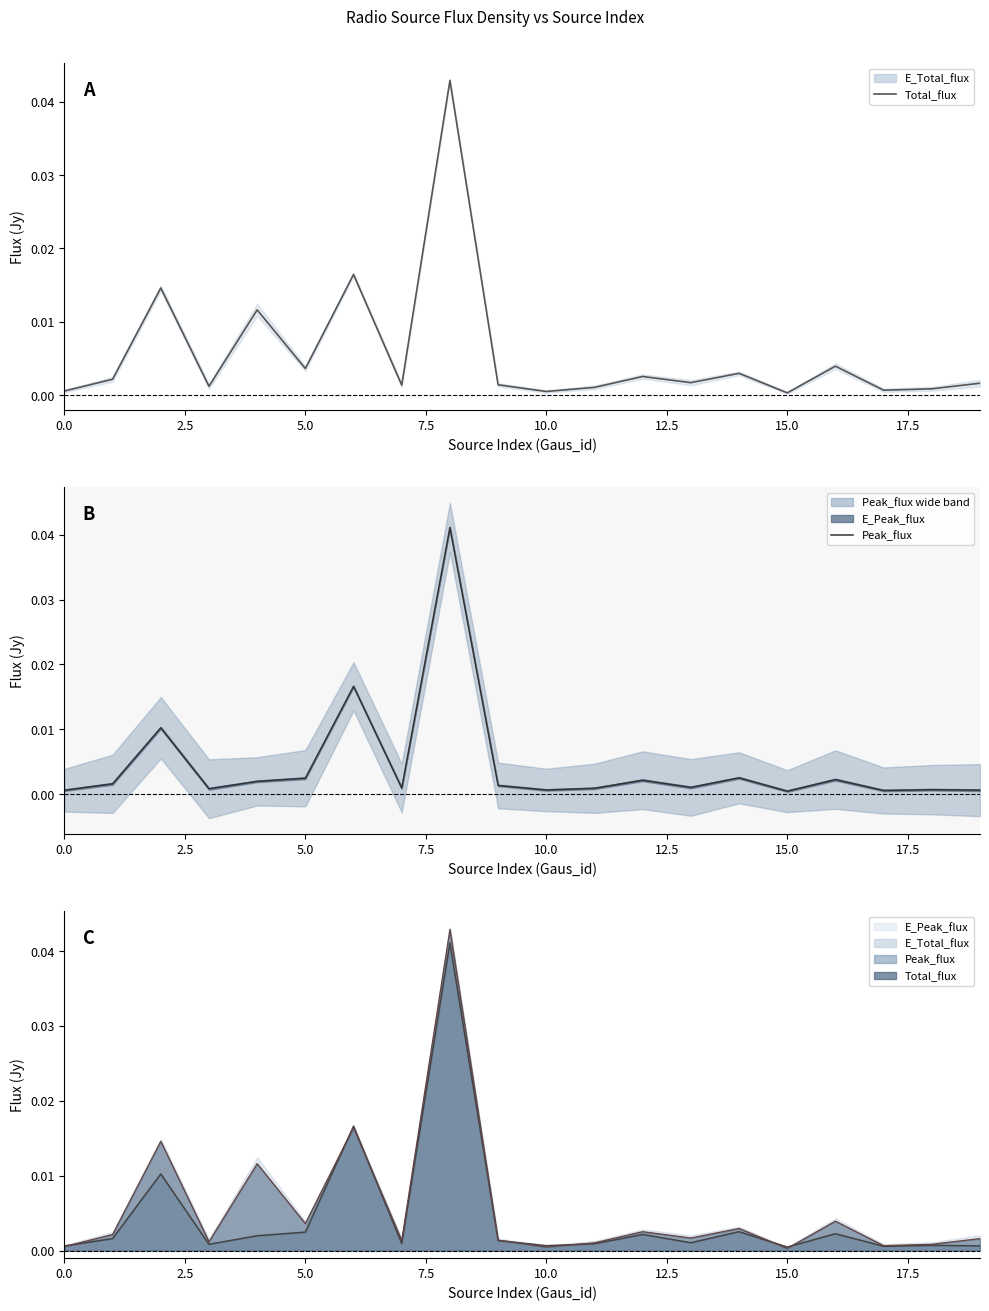

How many lines are shown in the chart?

2